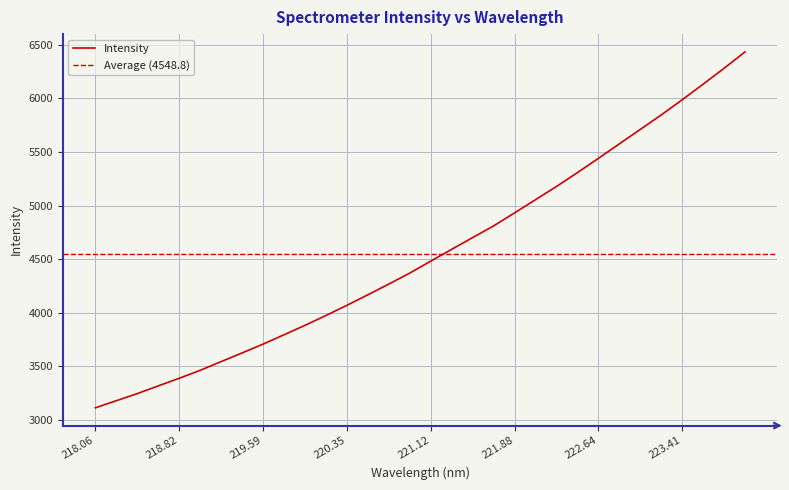

Where is the data nearest to the value 4772?

221.6902